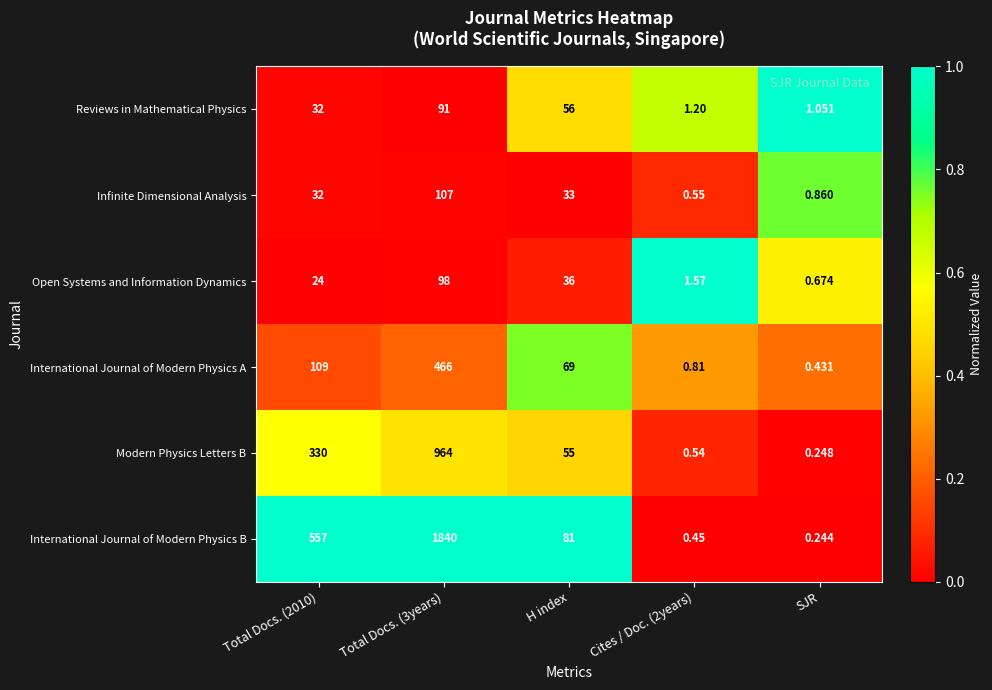

At which label is Infinite Dimensional Analysis closest to 53?

H index